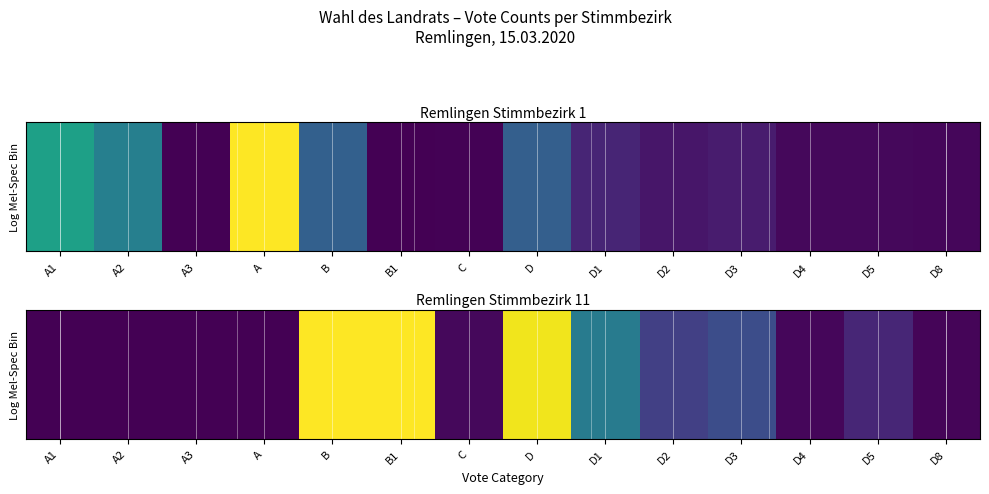

At which label does the data first exceed 53?

B